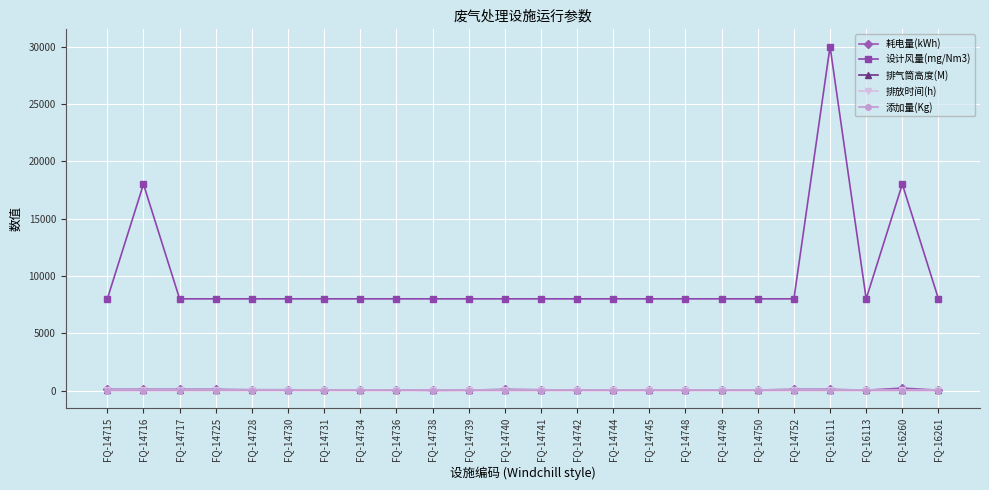

At which category is the sum across all series the highest?

FQ-16111